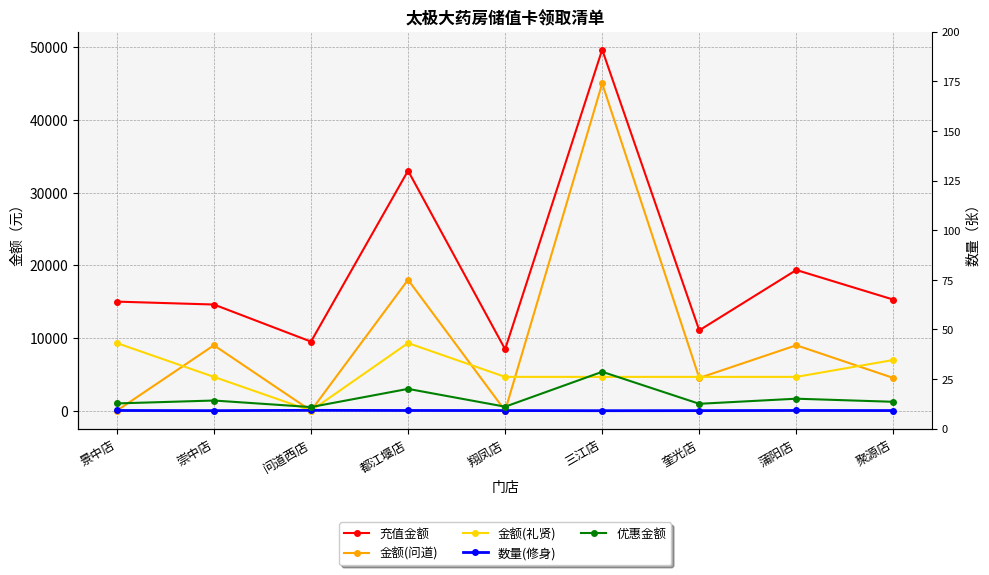

What is the difference between the maximum and second lowest values in the 金额(礼贤) series?

4650